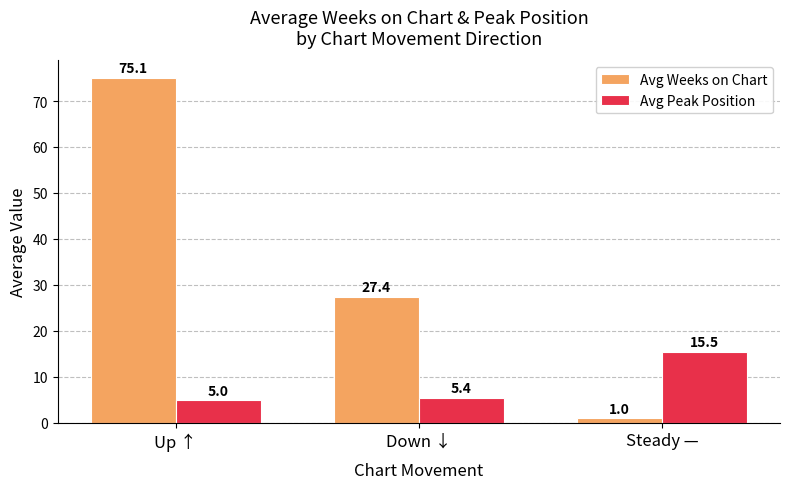

Which label corresponds to the largest value in the chart?

Up ↑